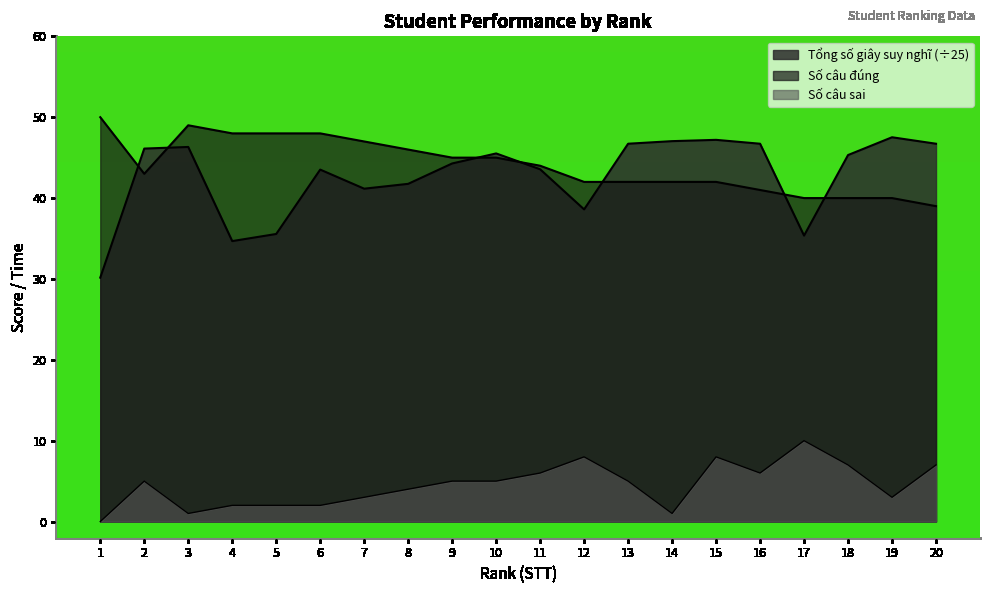

What is the value of the Số câu sai point at the 16th from the left?

6.0